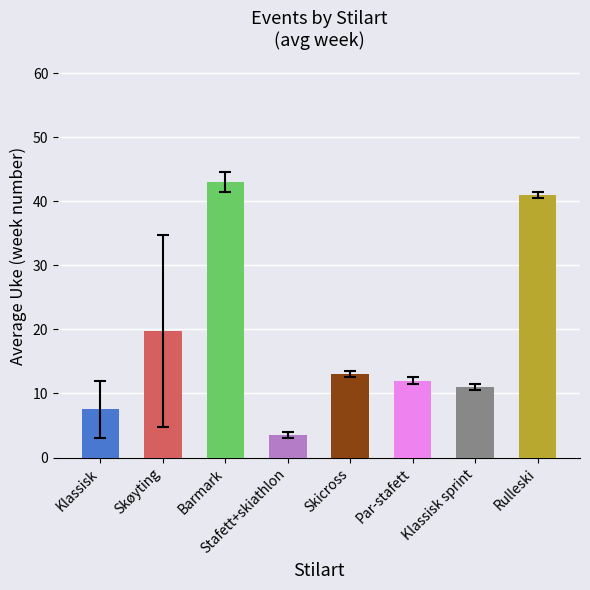

What is the change in value from Skøyting to Barmark?

+23.2